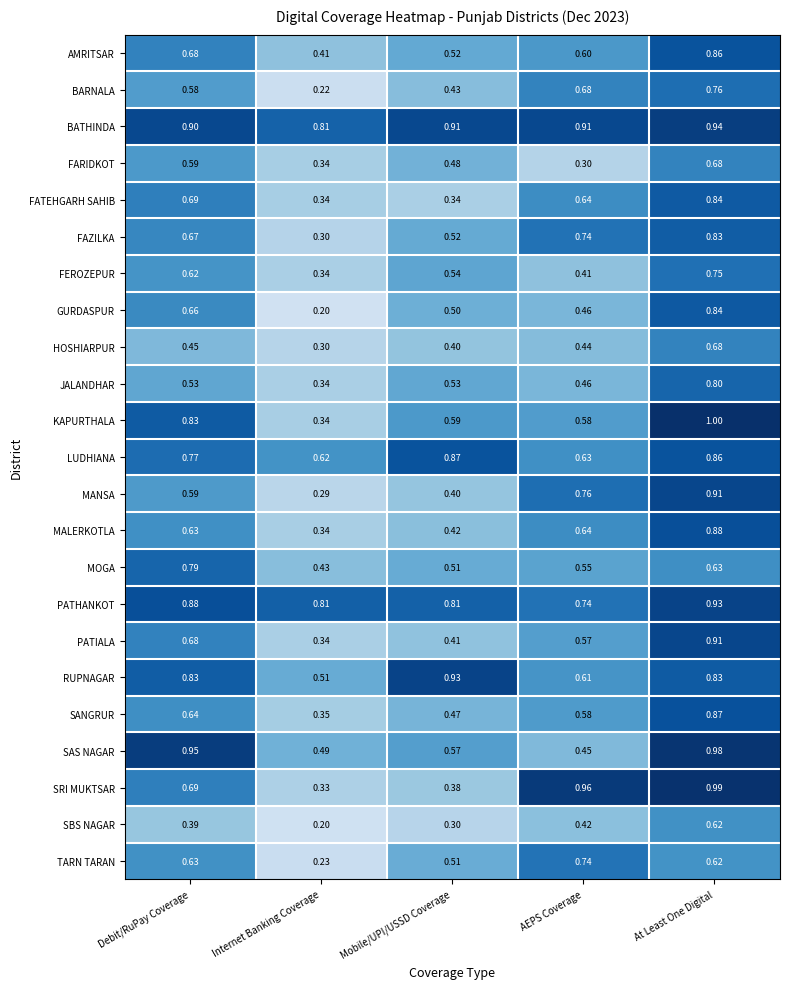

List the labels in order of SAS NAGAR value, largest first.

At Least One Digital, Debit/RuPay Coverage, Mobile/UPI/USSD Coverage, Internet Banking Coverage, AEPS Coverage